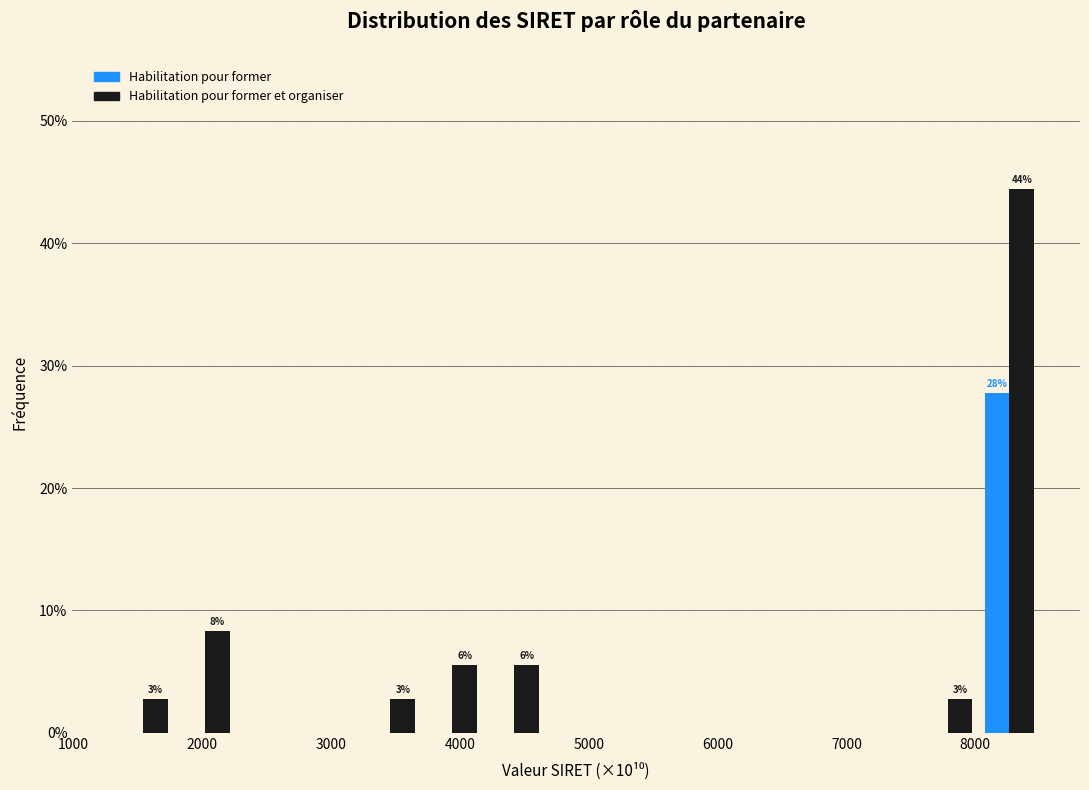

In the Habilitation pour former et organiser series, which range on the x-axis has the tallest bar?

8000 to 8500